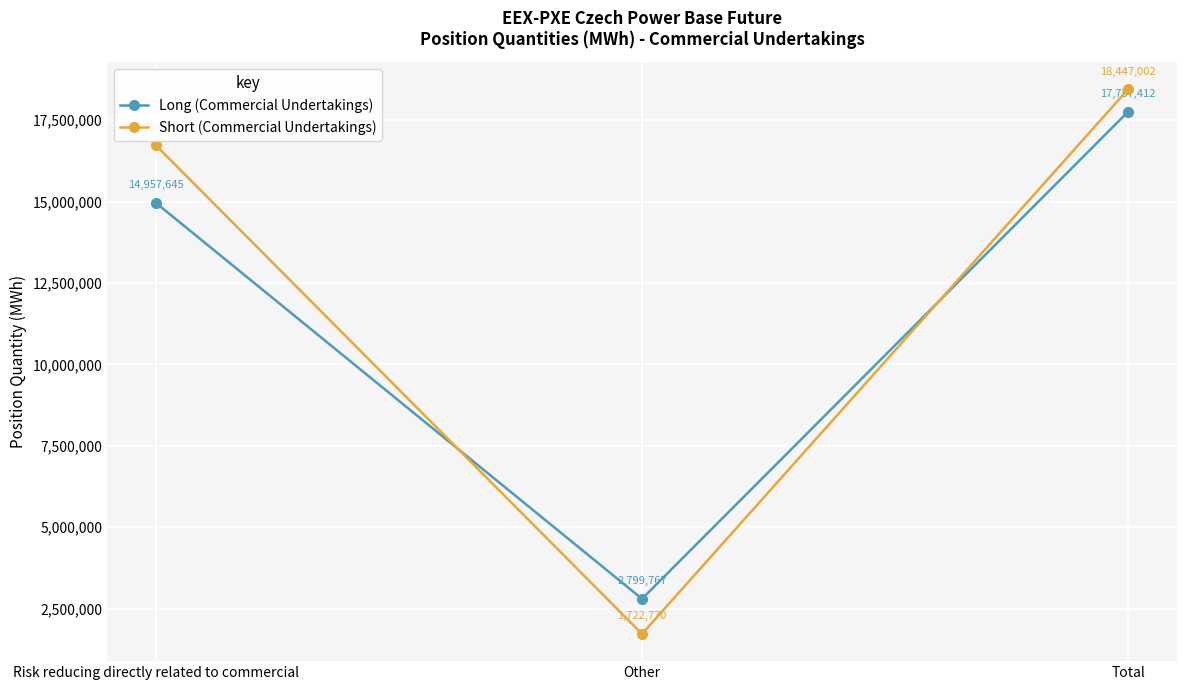

At which category does the chart reach its minimum across all series?

Other